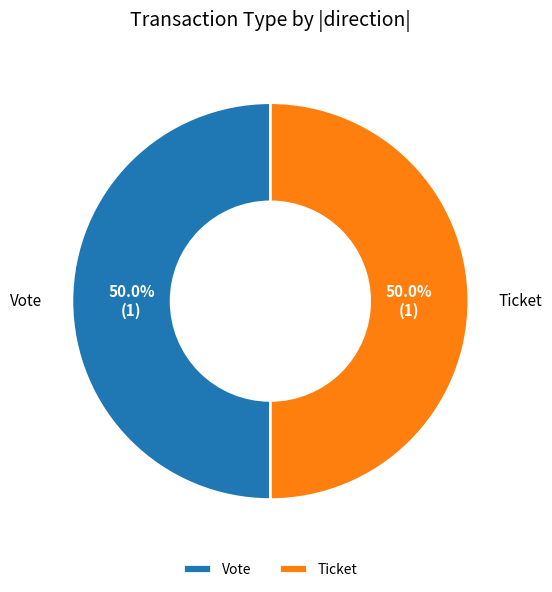

Approximately how many times larger is the value at Vote compared to Ticket?

1.0